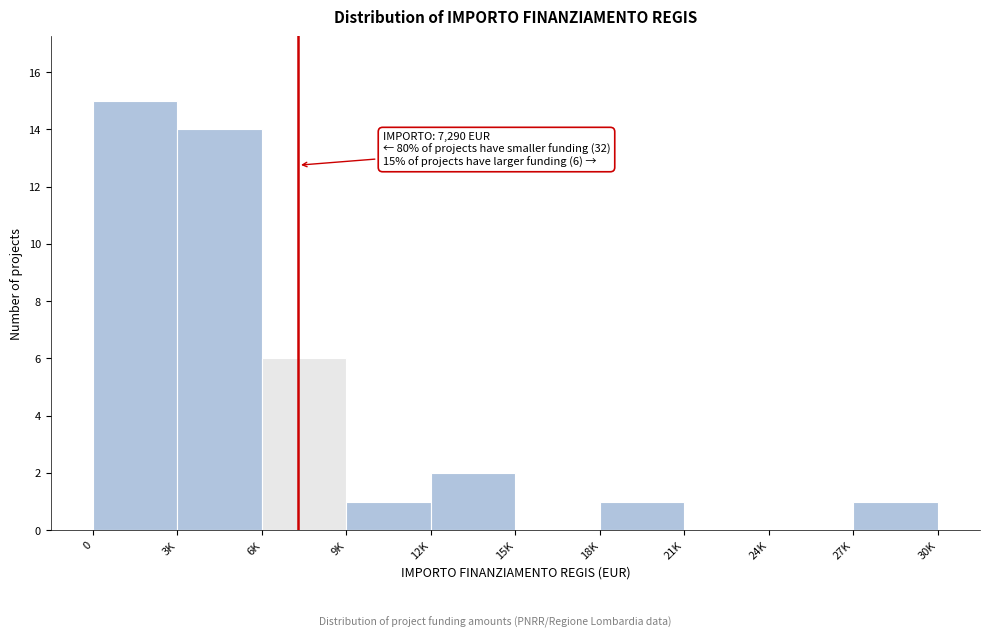

Reading right to left, what are all the values shown in this chart?

27K=1	24K=0	21K=0	18K=1	15K=0	12K=2	9K=1	6K=6	3K=14	0=15